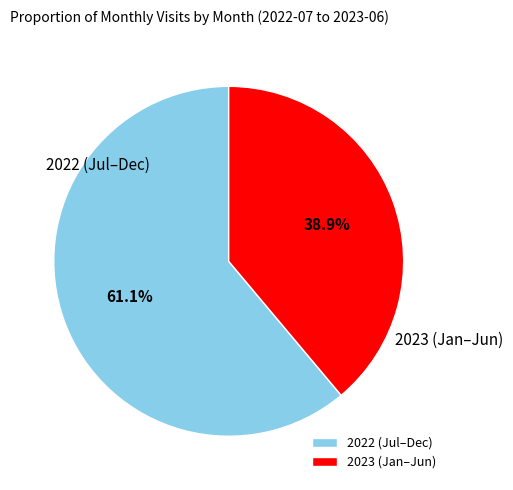

What is the smallest slice in the pie chart?

2023 (Jan–Jun)